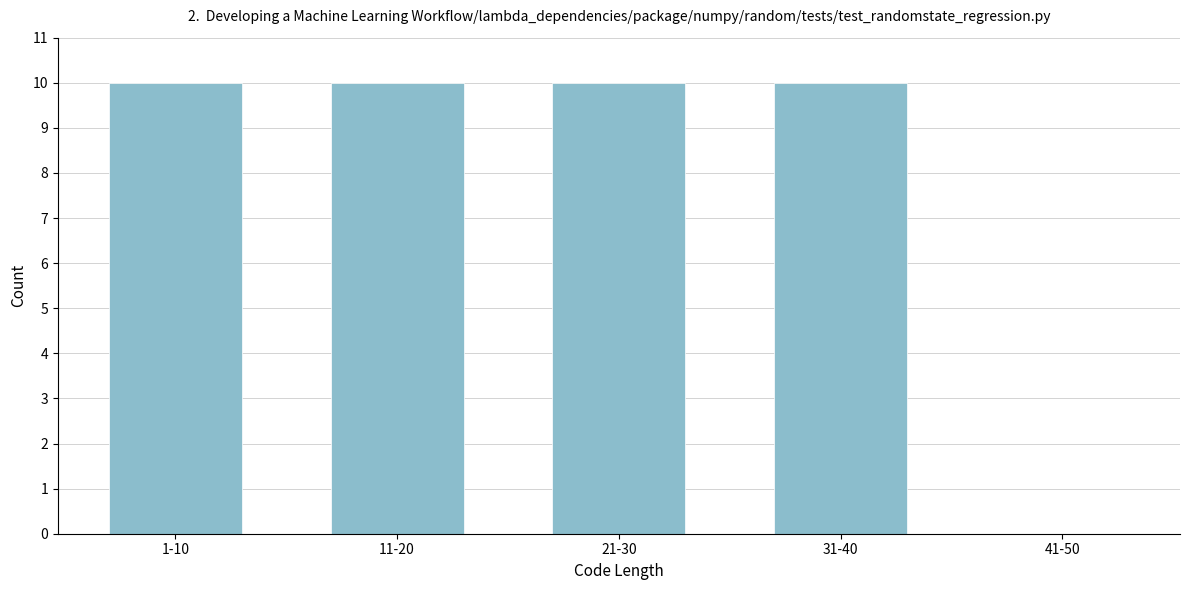

Reading right to left, transcribe all the data shown in this chart.

41-50=0	31-40=10	21-30=10	11-20=10	1-10=10